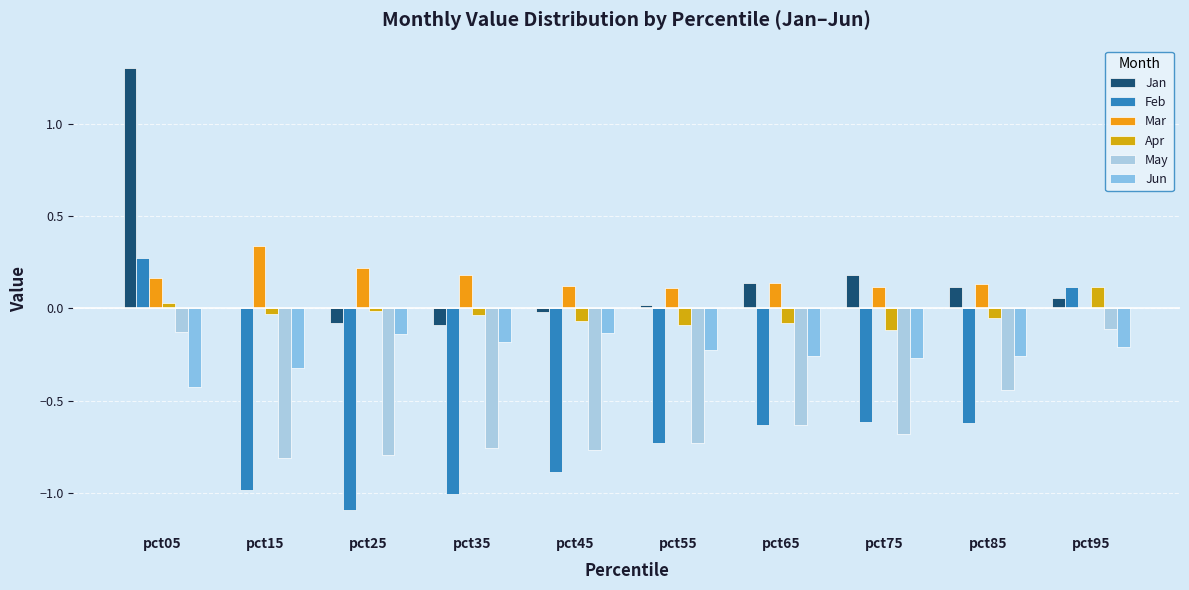

Reading left to right, transcribe all the data shown in this chart.

Jan: pct05=1.3	pct15=0.0	pct25=-0.1	pct35=-0.1	pct45=-0.0	pct55=0.0	pct65=0.1	pct75=0.2	pct85=0.1	pct95=0.1
Feb: pct05=0.3	pct15=-1.0	pct25=-1.1	pct35=-1.0	pct45=-0.9	pct55=-0.7	pct65=-0.6	pct75=-0.6	pct85=-0.6	pct95=0.1
Mar: pct05=0.2	pct15=0.3	pct25=0.2	pct35=0.2	pct45=0.1	pct55=0.1	pct65=0.1	pct75=0.1	pct85=0.1	pct95=0.0
Apr: pct05=0.0	pct15=-0.0	pct25=-0.0	pct35=-0.0	pct45=-0.1	pct55=-0.1	pct65=-0.1	pct75=-0.1	pct85=-0.1	pct95=0.1
May: pct05=-0.1	pct15=-0.8	pct25=-0.8	pct35=-0.8	pct45=-0.8	pct55=-0.7	pct65=-0.6	pct75=-0.7	pct85=-0.4	pct95=-0.1
Jun: pct05=-0.4	pct15=-0.3	pct25=-0.1	pct35=-0.2	pct45=-0.1	pct55=-0.2	pct65=-0.3	pct75=-0.3	pct85=-0.3	pct95=-0.2